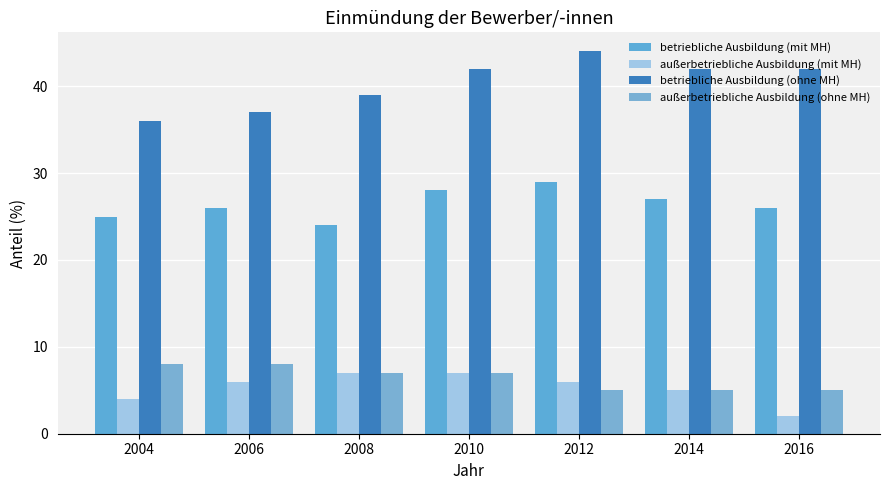

True or false: betriebliche Ausbildung (mit MH) has a value of 27 at 2014.

True